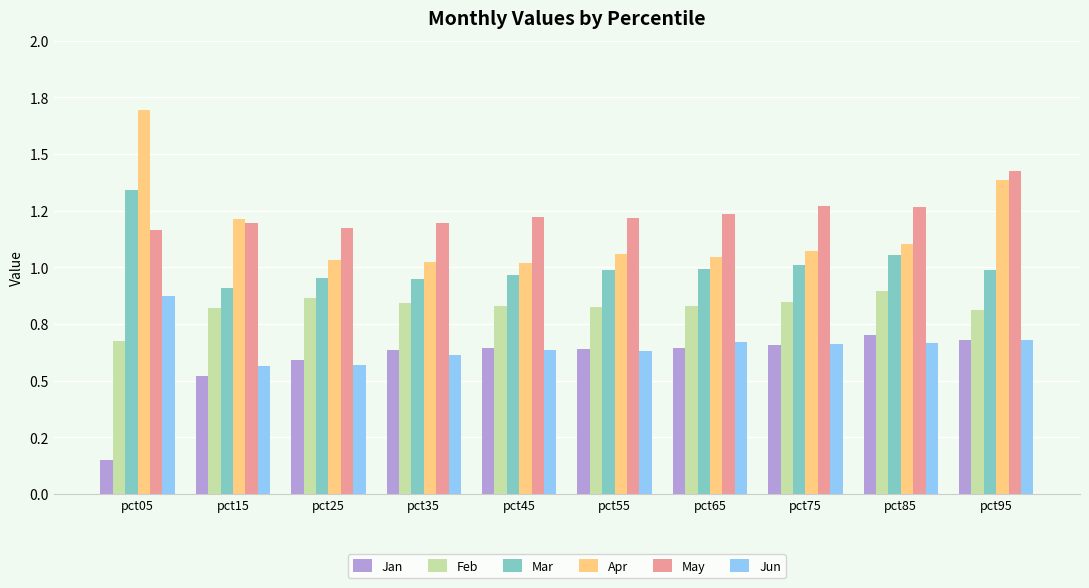

What is the value of the Jan bar at the 5th from the left?

0.6